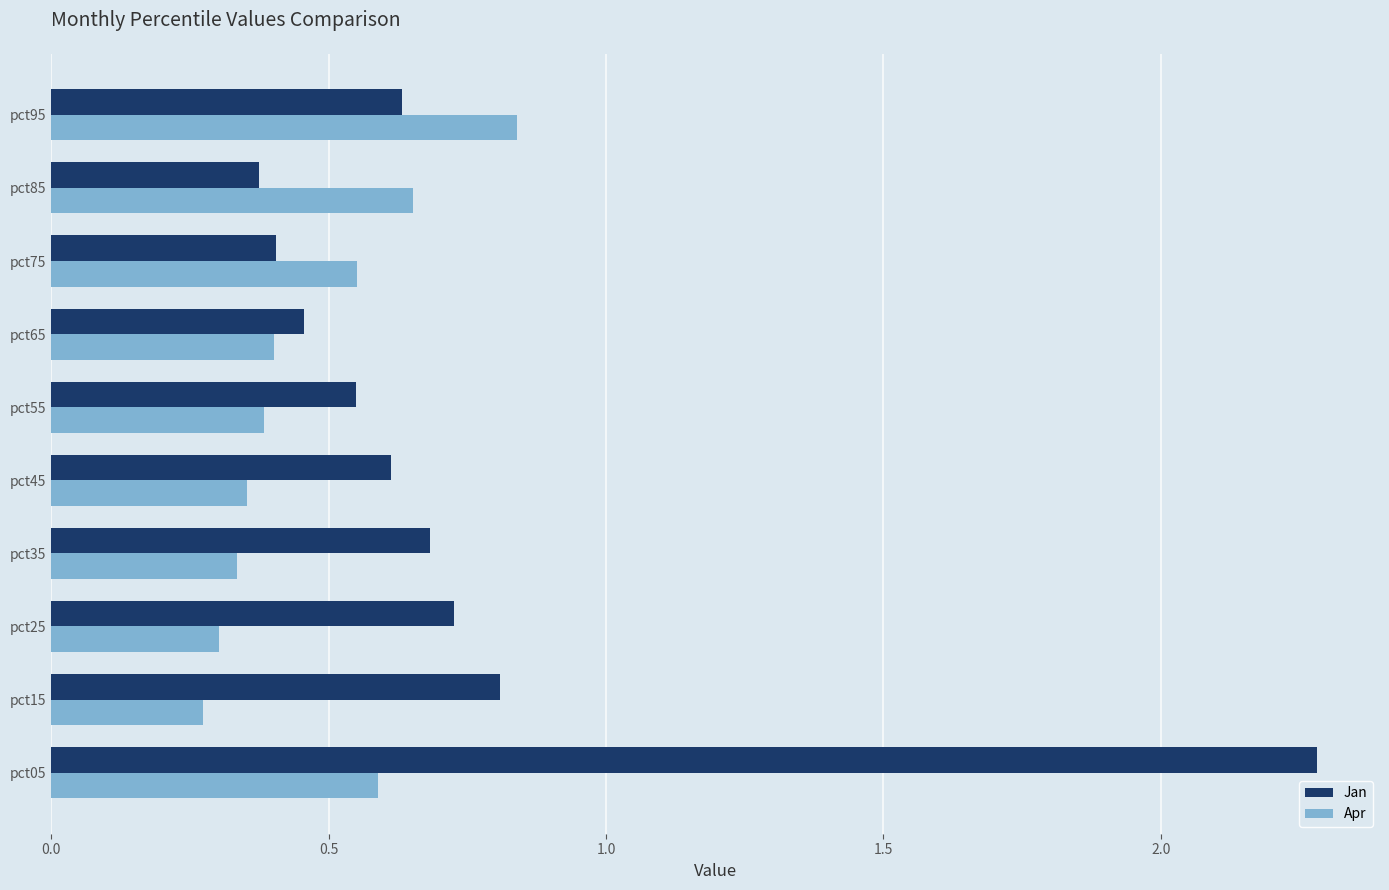

How many Apr values are between 0 and 1?

10